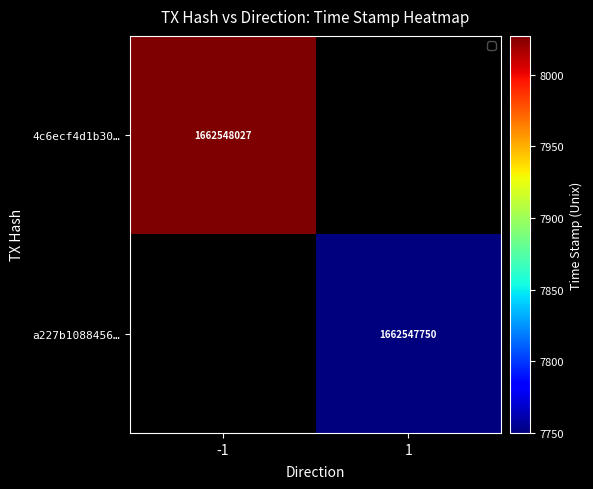

Reading left to right, transcribe all the data shown in this chart.

4c6ecf4d1b3051e279ab809ef3951d3405f3383: direction=-1	time_stamp=1662548027
a227b1088456fc82cf58d62de95affd3b6128e4: direction=1	time_stamp=1662547750